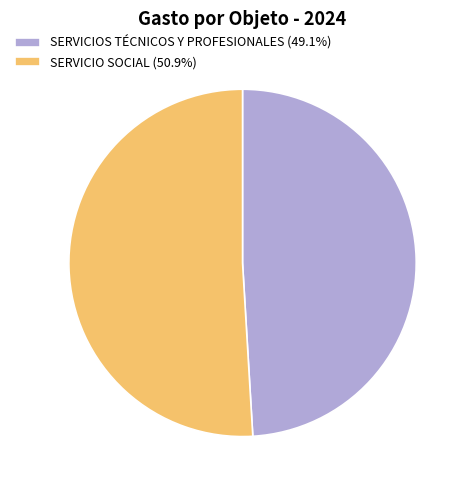

Does SERVICIOS TÉCNICOS Y PROFESIONALES (49.1%) account for over 50% of the chart?

No